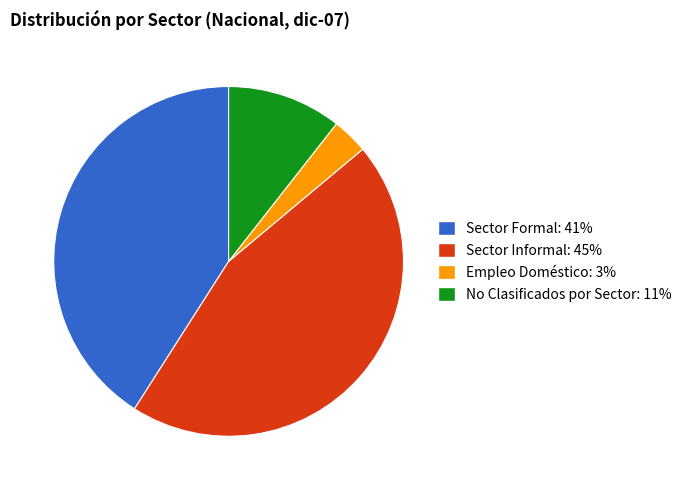

Is it true that Sector Formal is 54% of the pie?

False